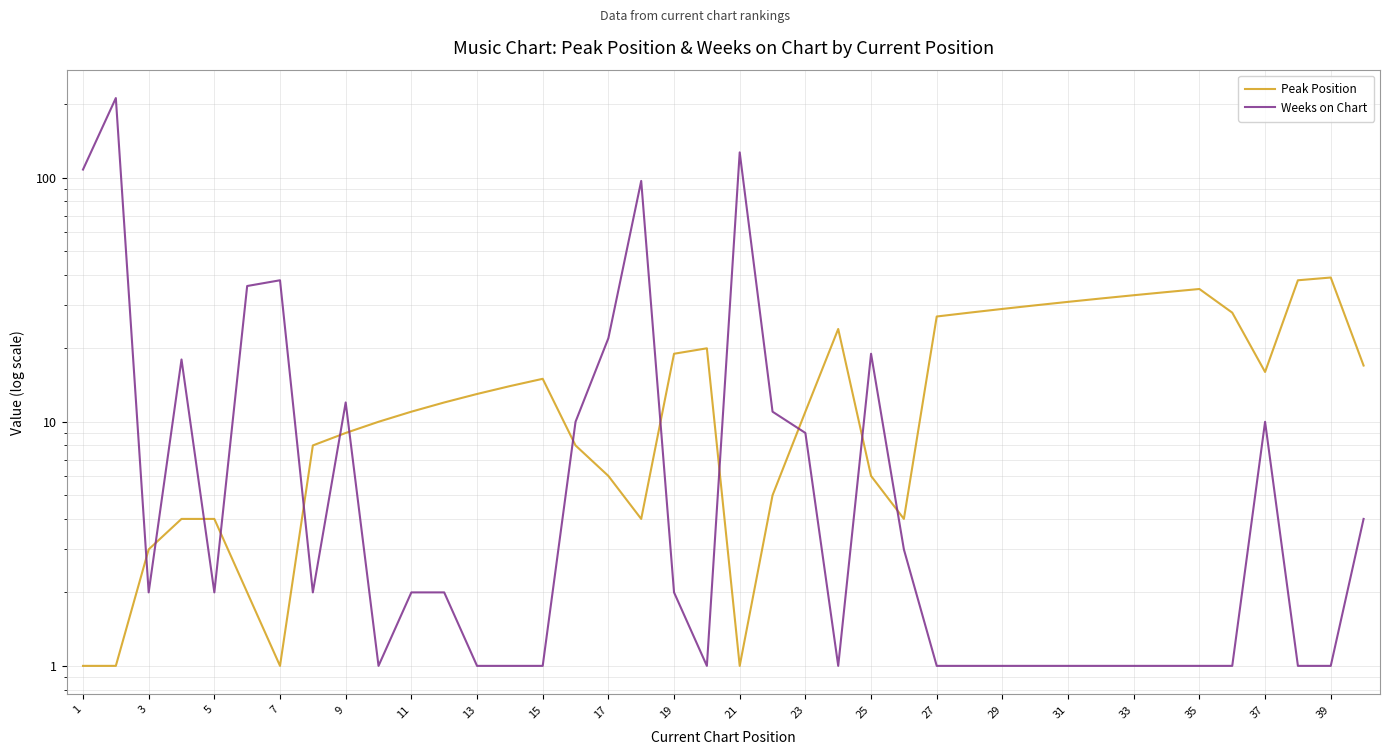

What is the sum of all Peak Position values?

633